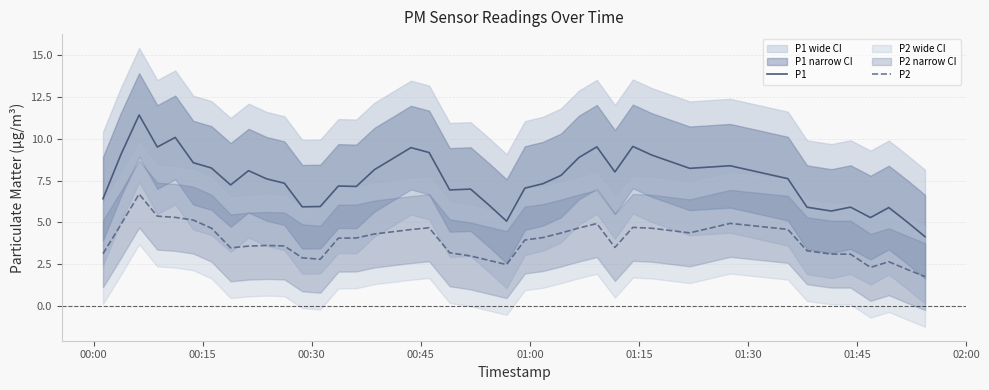

Which series has the largest range (max minus min)?

P1